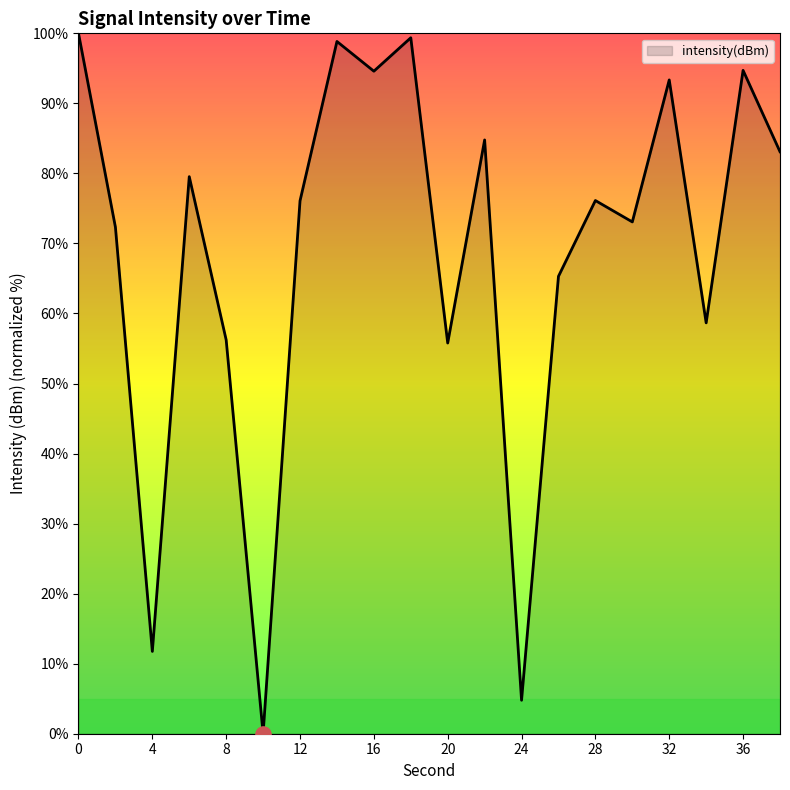

What is the difference between the maximum and minimum values?

100.0